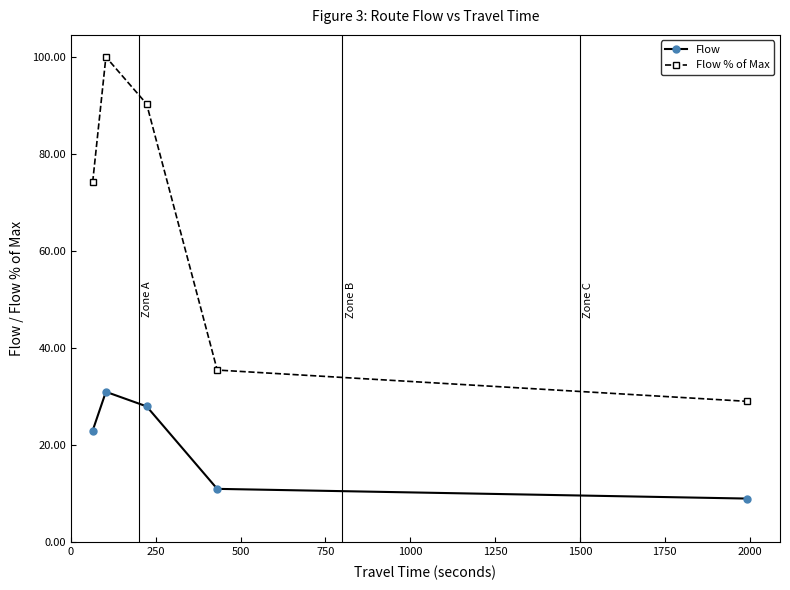

How many data points in Flow % of Max are less than 74?

2